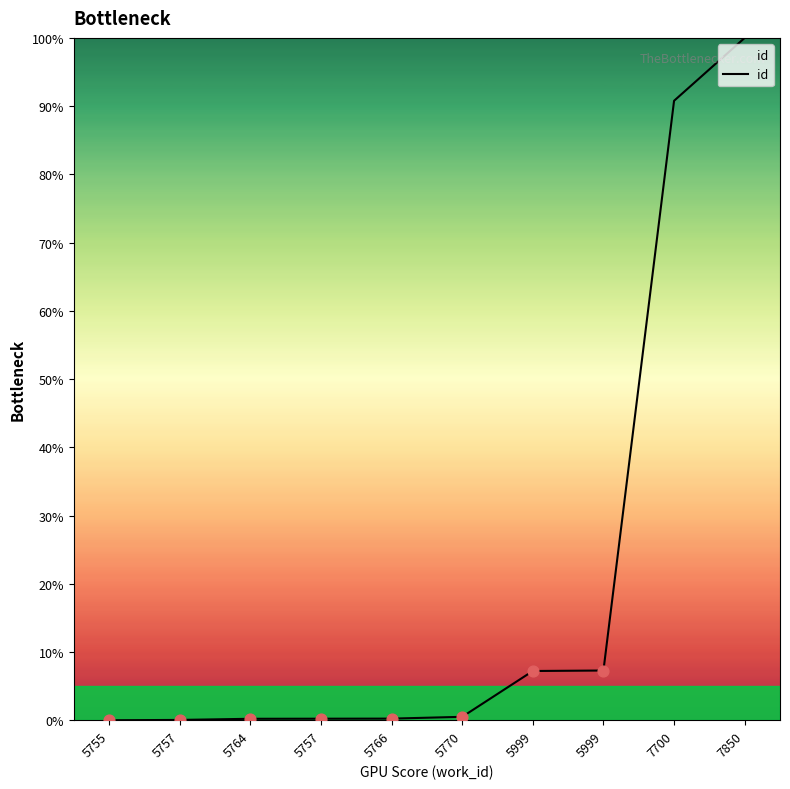

Between 5766 and 5999, which is larger?

5999